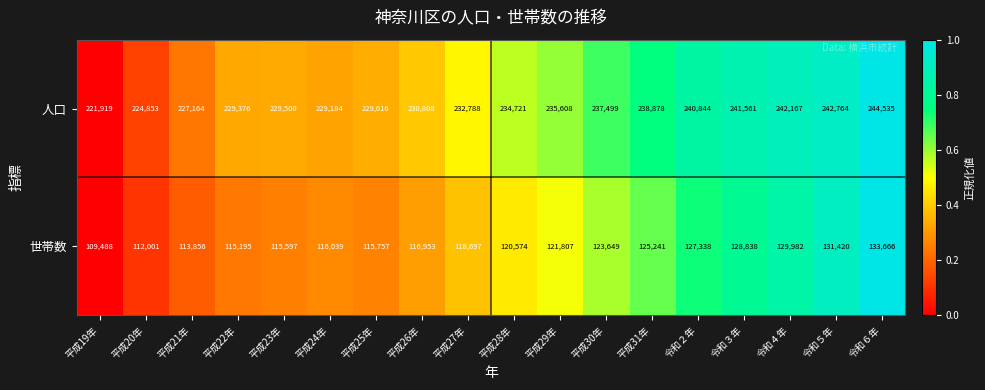

What is the approximate value of 人口 at 平成19年?

221919